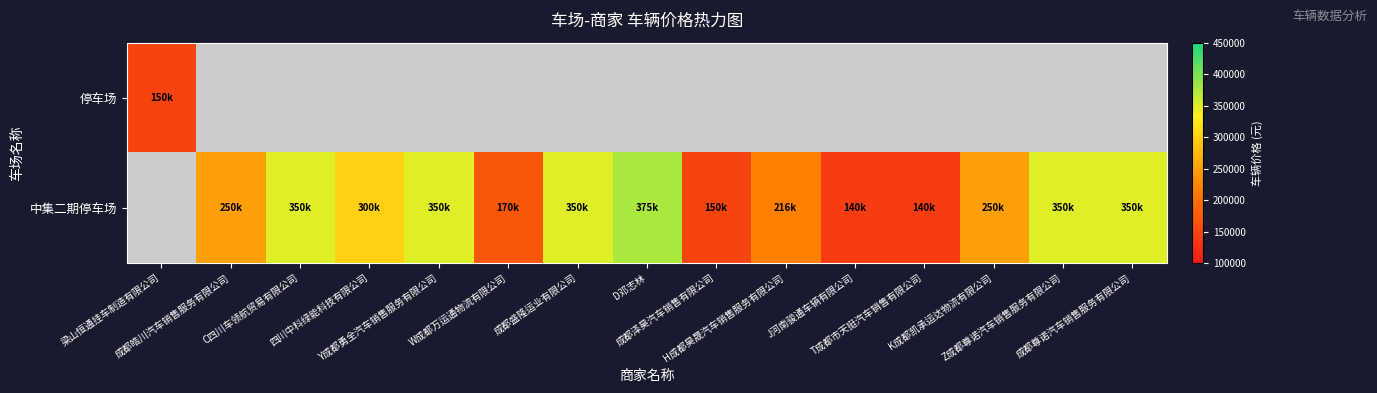

Which series has the largest range (max minus min)?

停车场